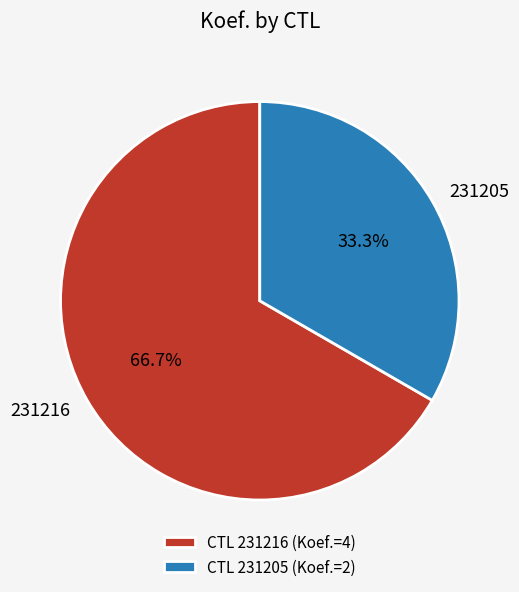

How many segments does this pie chart have?

2